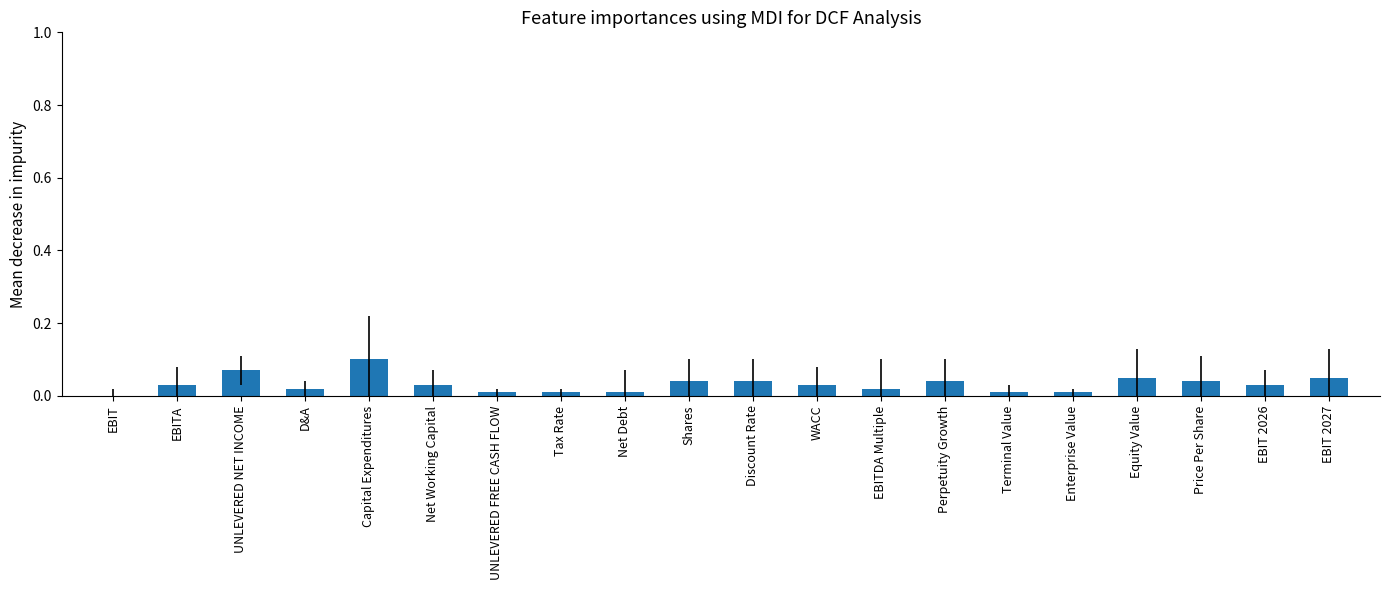

Is it true that the value at Perpetuity Growth is 0.0?

True